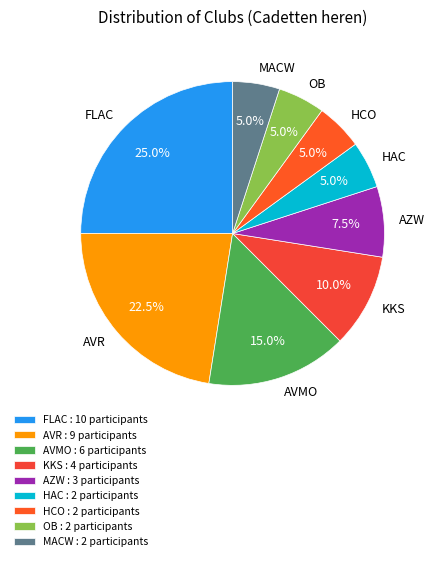

What is the ratio of the value at HAC to the value at AVR?

0.2